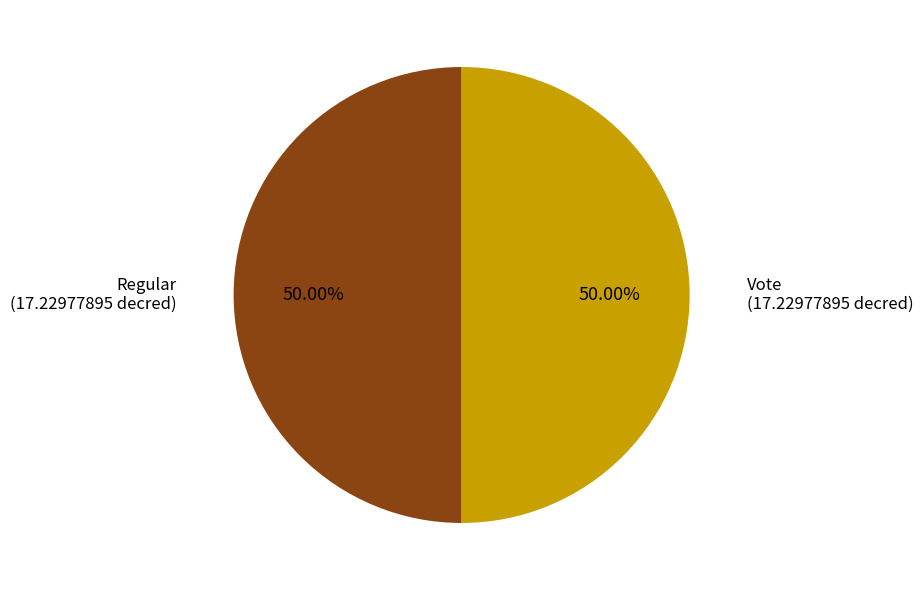

Do Regular (17.22977895 decred) and Vote (17.22977895 decred) together represent more than half of the pie?

Yes